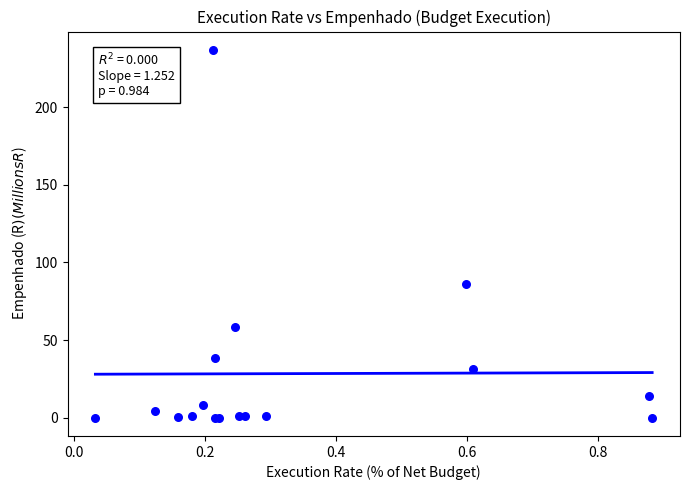

What Y value in the scatter plot is closest to 118?

86.3